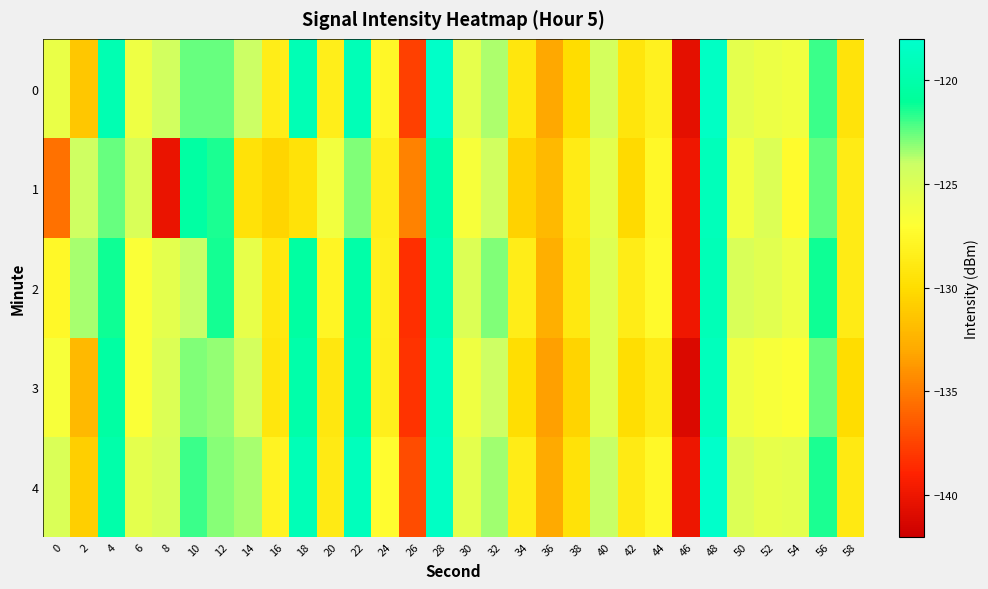

Reading left to right, extract all data points from this chart.

0: 0=-125.8	2=-131.3	4=-119.5	6=-126.0	8=-124.4	10=-122.6	12=-122.6	14=-124.0	16=-128.6	18=-119.4	20=-128.5	22=-119.3	24=-127.7	26=-137.7	28=-118.2	30=-125.6	32=-123.6	34=-129.2	36=-133.0	38=-130.0	40=-124.5	42=-129.3	44=-128.2	46=-140.5	48=-118.5	50=-125.5	52=-126.0	54=-126.2	56=-121.8	58=-129.4
1: 0=-135.5	2=-124.3	4=-122.6	6=-124.8	8=-140.2	10=-120.4	12=-121.4	14=-129.5	16=-130.4	18=-129.5	20=-126.3	22=-122.9	24=-128.4	26=-134.8	28=-119.9	30=-126.5	32=-124.3	34=-130.7	36=-132.1	38=-128.8	40=-125.4	42=-130.1	44=-127.7	46=-139.9	48=-119.1	50=-126.2	52=-125.0	54=-127.3	56=-122.5	58=-128.8
2: 0=-127.7	2=-123.5	4=-121.2	6=-126.8	8=-125.4	10=-124.0	12=-121.3	14=-125.7	16=-129.0	18=-120.5	20=-127.9	22=-120.1	24=-128.2	26=-138.3	28=-119.5	30=-125.0	32=-122.9	34=-128.5	36=-132.7	38=-129.0	40=-125.1	42=-128.7	44=-127.4	46=-139.9	48=-119.2	50=-124.8	52=-125.2	54=-126.0	56=-121.2	58=-128.8
3: 0=-126.5	2=-132.1	4=-120.3	6=-126.8	8=-125.0	10=-122.9	12=-123.2	14=-124.5	16=-129.2	18=-120.0	20=-129.1	22=-119.9	24=-128.3	26=-138.2	28=-118.8	30=-126.1	32=-124.1	34=-129.9	36=-133.5	38=-130.5	40=-125.1	42=-129.9	44=-128.8	46=-141.1	48=-119.0	50=-126.1	52=-126.5	54=-126.9	56=-122.5	58=-130.0
4: 0=-124.9	2=-130.8	4=-120.0	6=-125.5	8=-124.8	10=-121.9	12=-123.0	14=-123.5	16=-128.0	18=-119.2	20=-128.8	22=-119.0	24=-127.2	26=-137.1	28=-118.5	30=-125.5	32=-123.3	34=-128.7	36=-133.0	38=-129.5	40=-124.0	42=-128.8	44=-127.7	46=-140.0	48=-118.1	50=-125.0	52=-125.7	54=-125.5	56=-121.5	58=-128.9